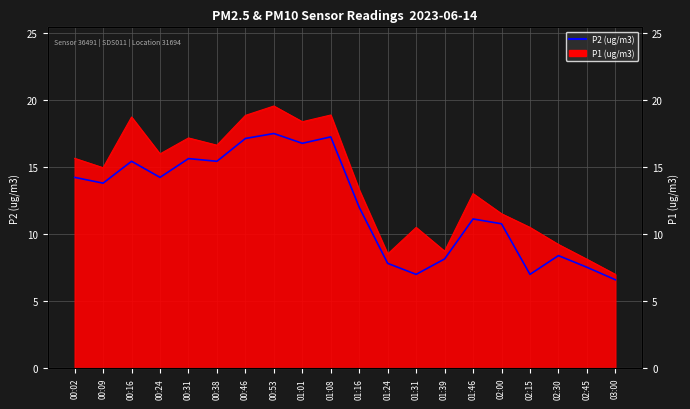

The chart shows a value of 7.0 at 02:15. True or false?

True